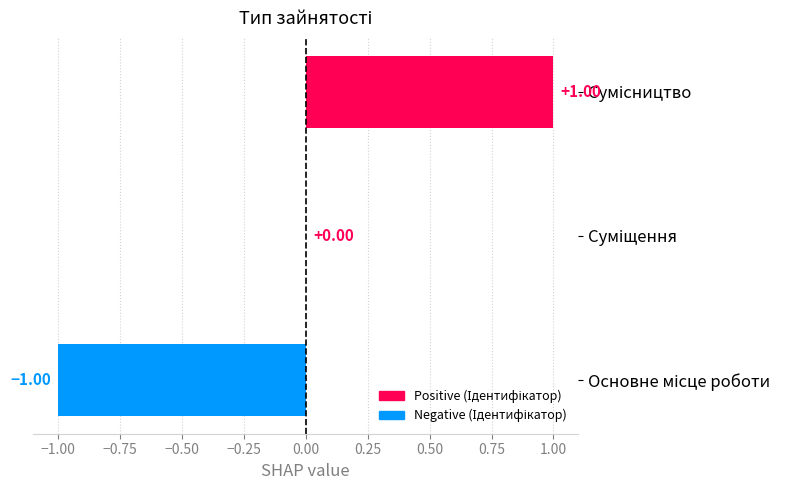

What is the difference between the maximum and second lowest values?

1